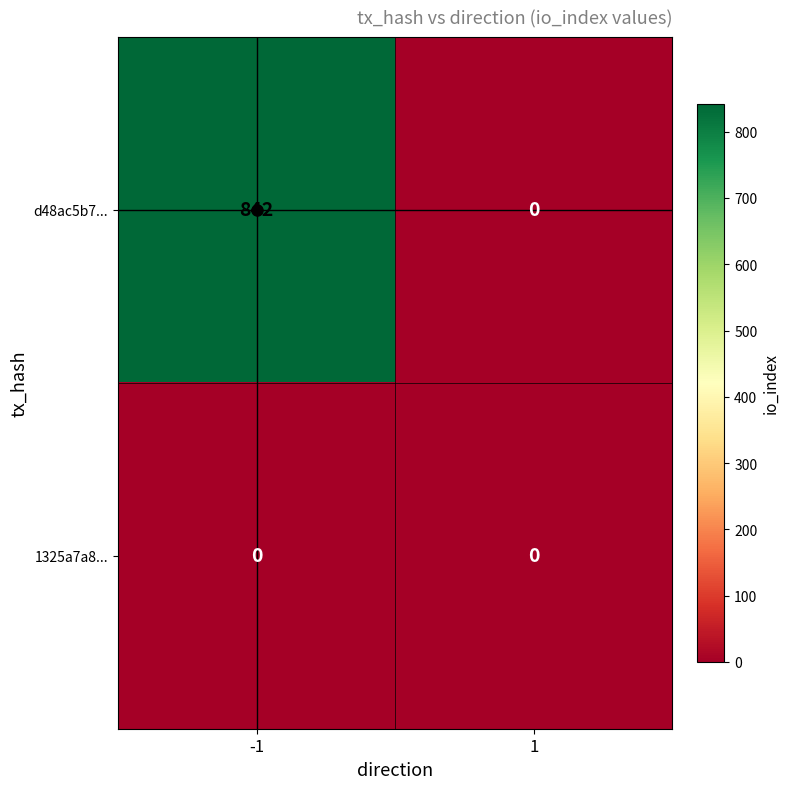

Which category has the highest value across all series?

-1